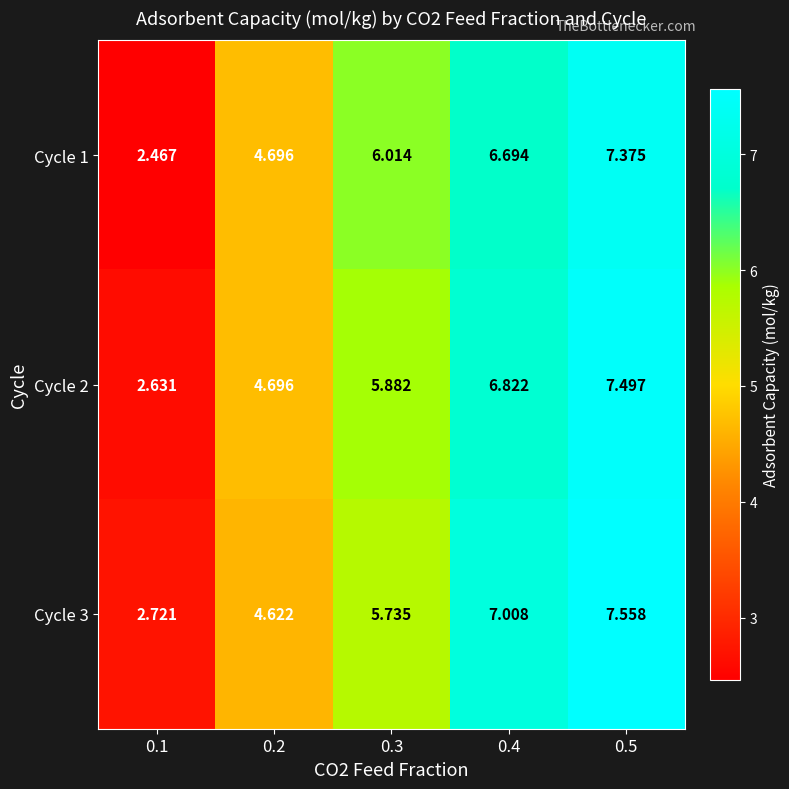

How many distinct data groups are displayed?

3